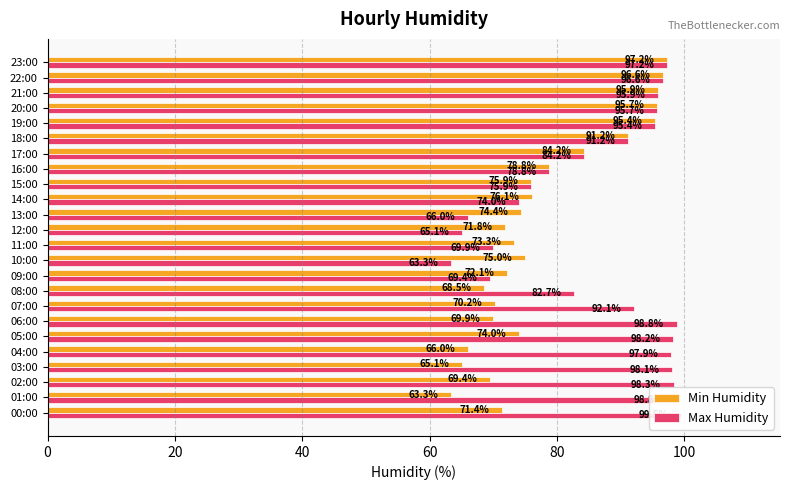

At which category is the sum across all series the highest?

23:00